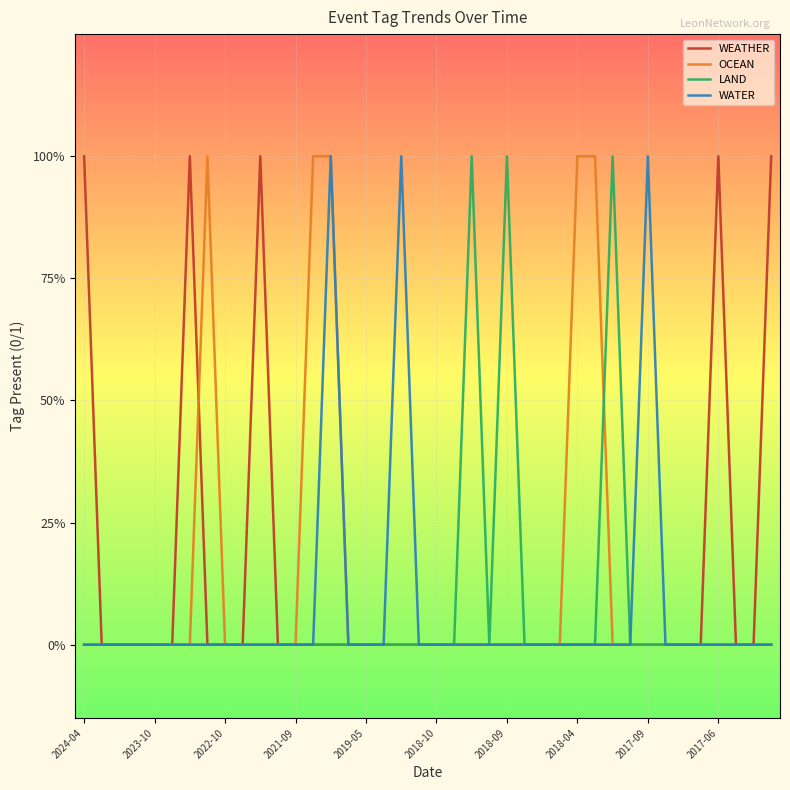

True or false: WATER and WEATHER intersect in this chart.

False